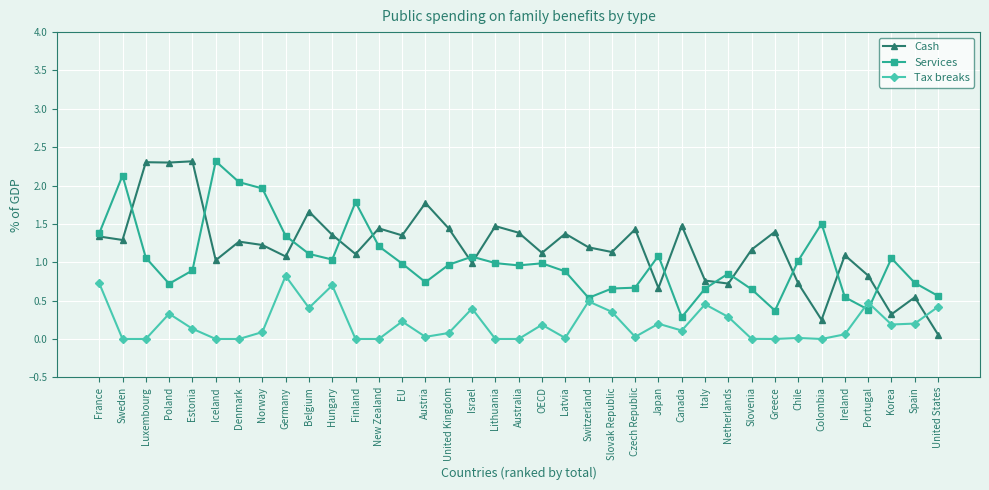

What is the label of the 31st point from the left?

Chile